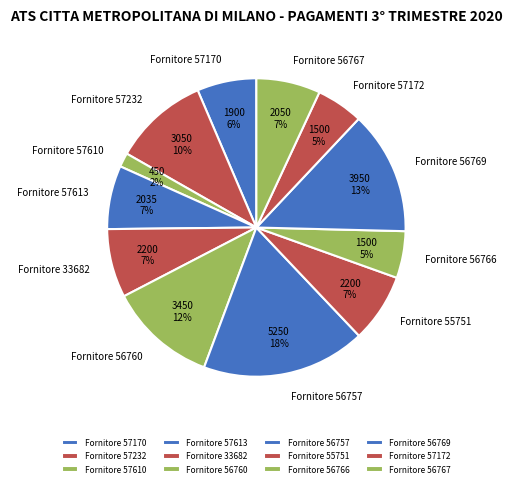

To the nearest percent, what is the average slice percentage?

8%